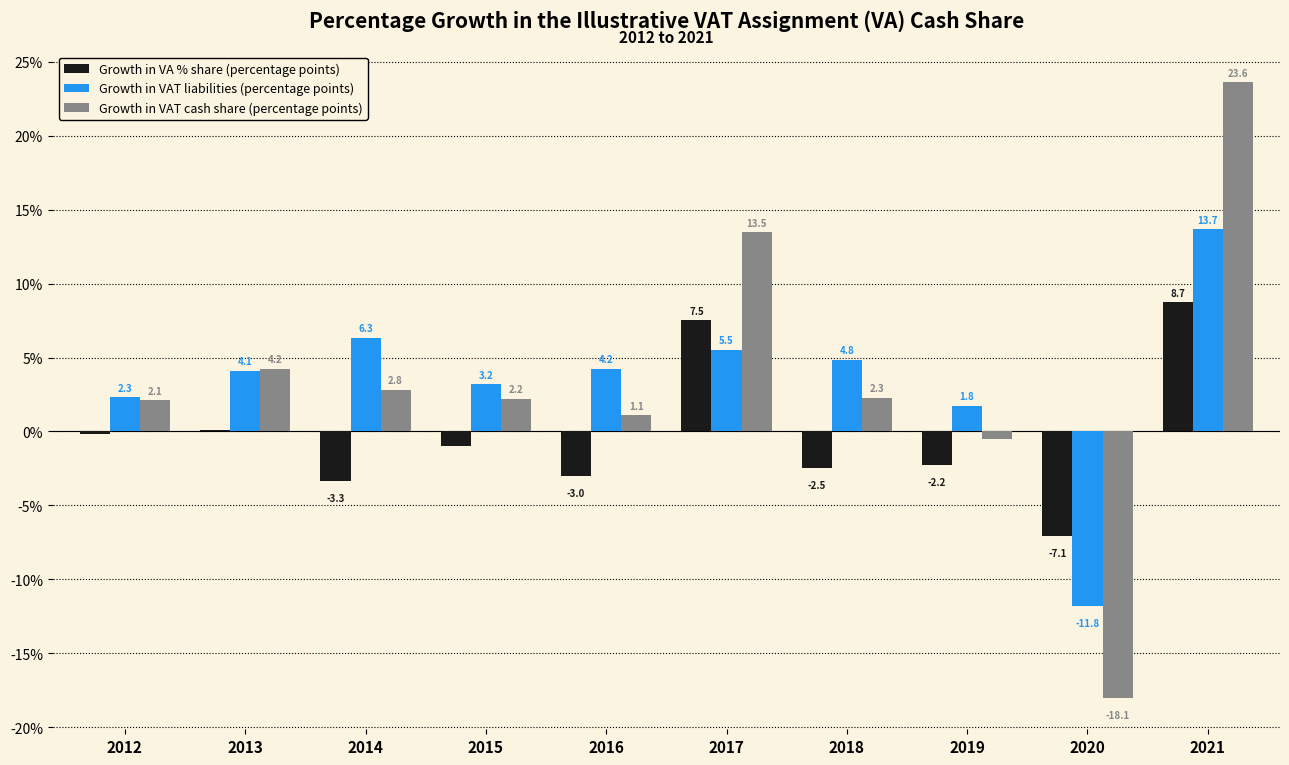

What is the average value of the Growth in VAT cash share (percentage points) series?

3.3